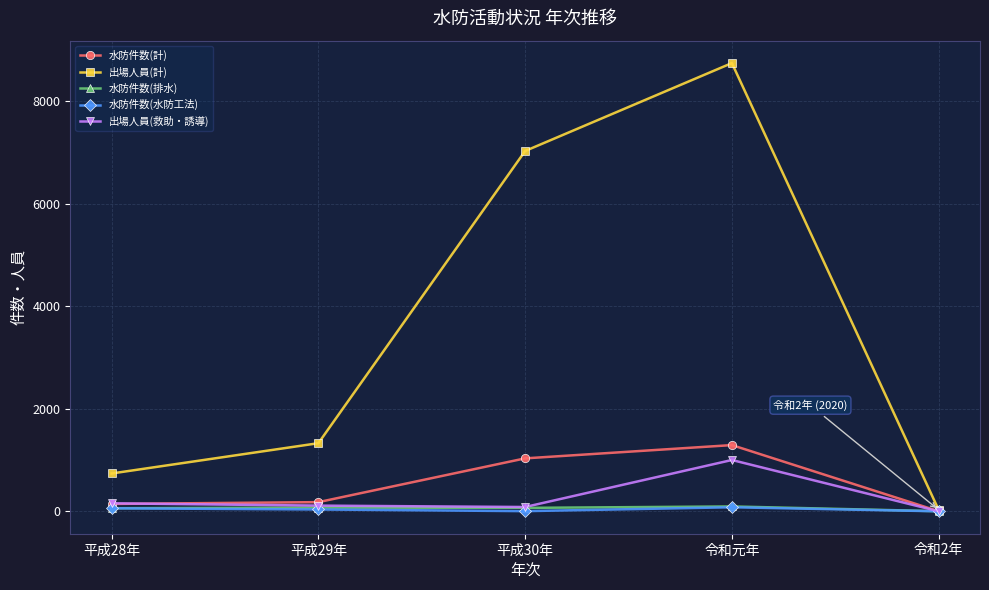

What is the difference between the 水防件数(計) values at 令和元年 and 平成28年?

1148